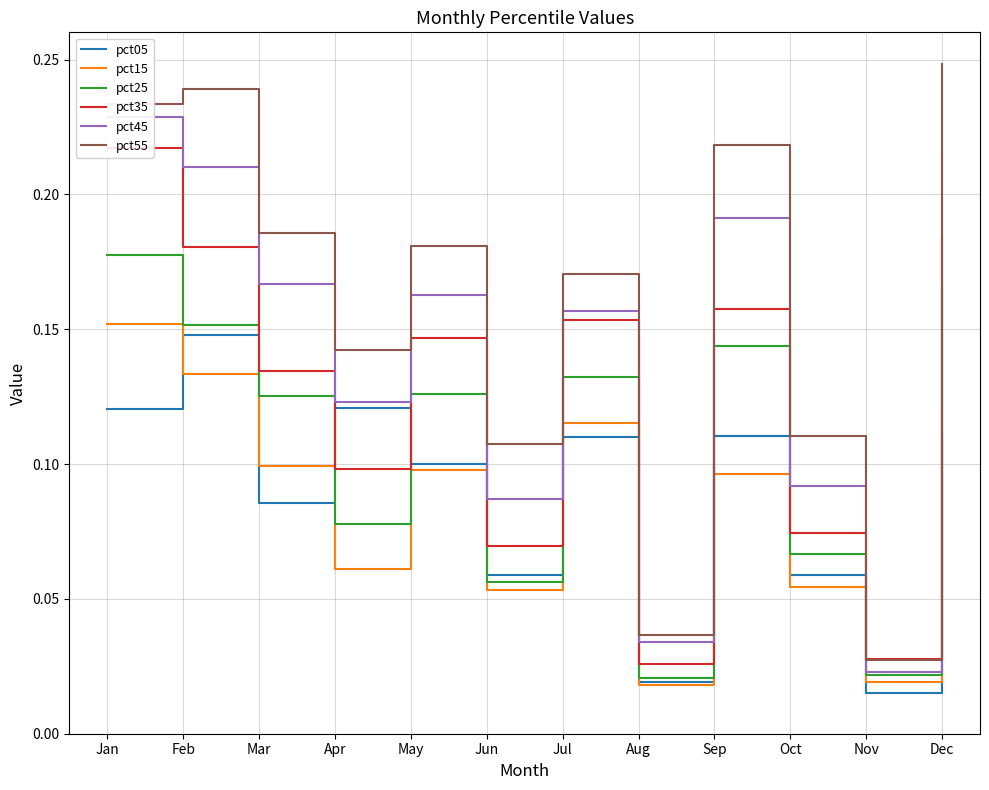

How many data points does each series have?

12